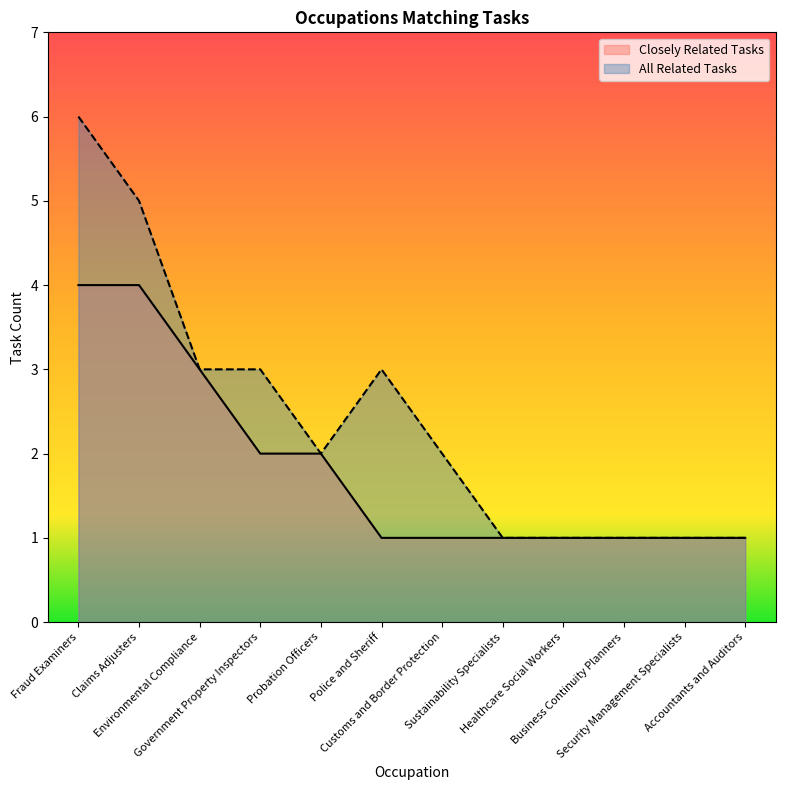

Count the number of categories in the chart.

12